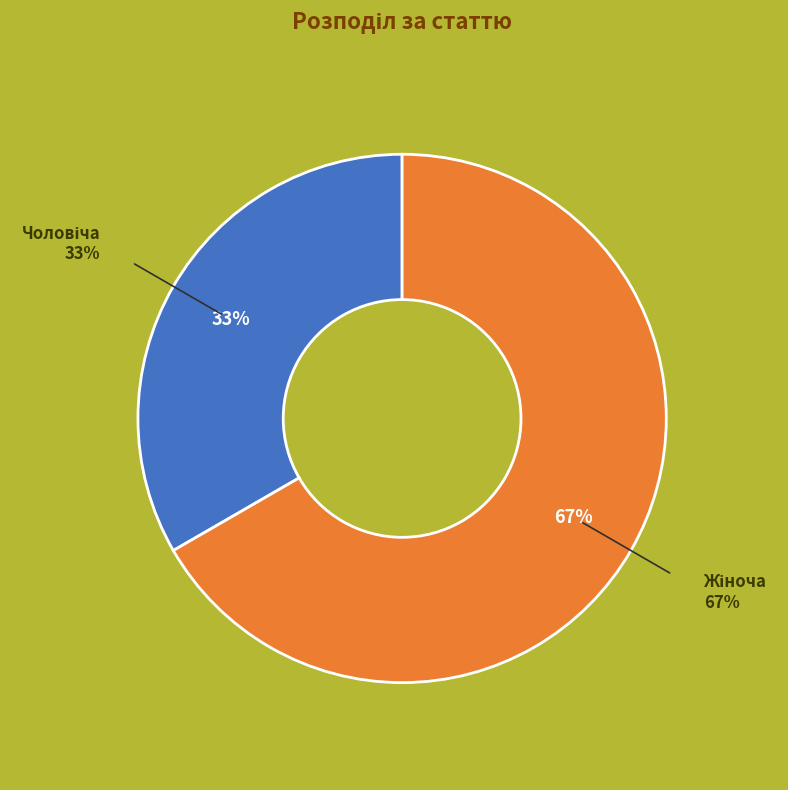

The Чоловіча slice represents 33% of the pie. True or false?

True